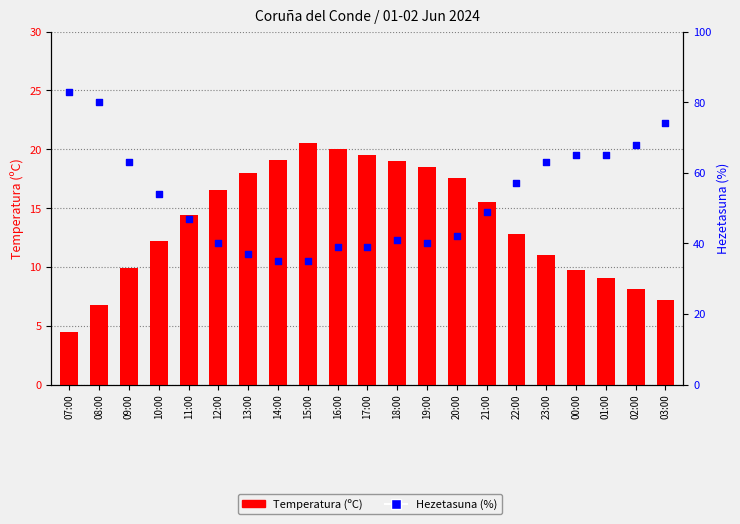

At which category is the sum across all series the highest?

07:00